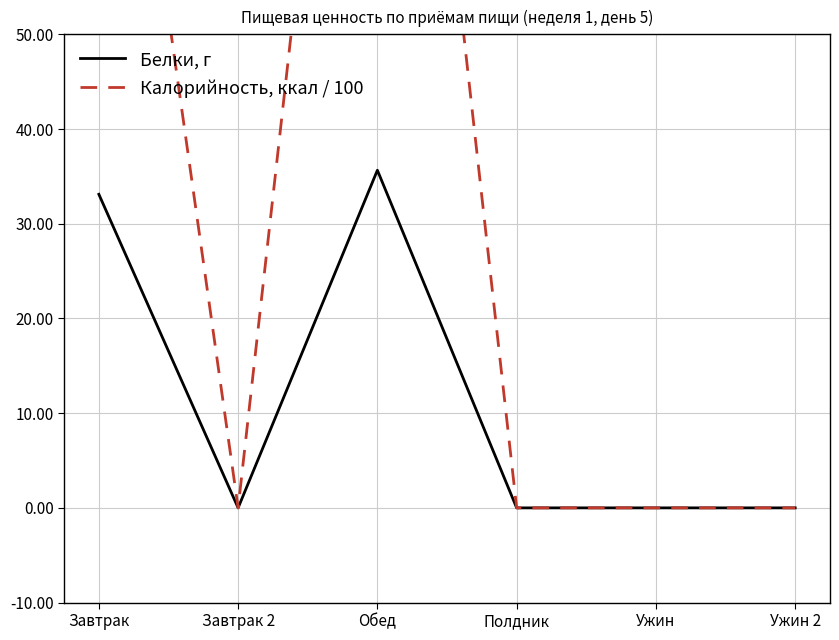

At which label is Белки, г closest to 17?

Завтрак